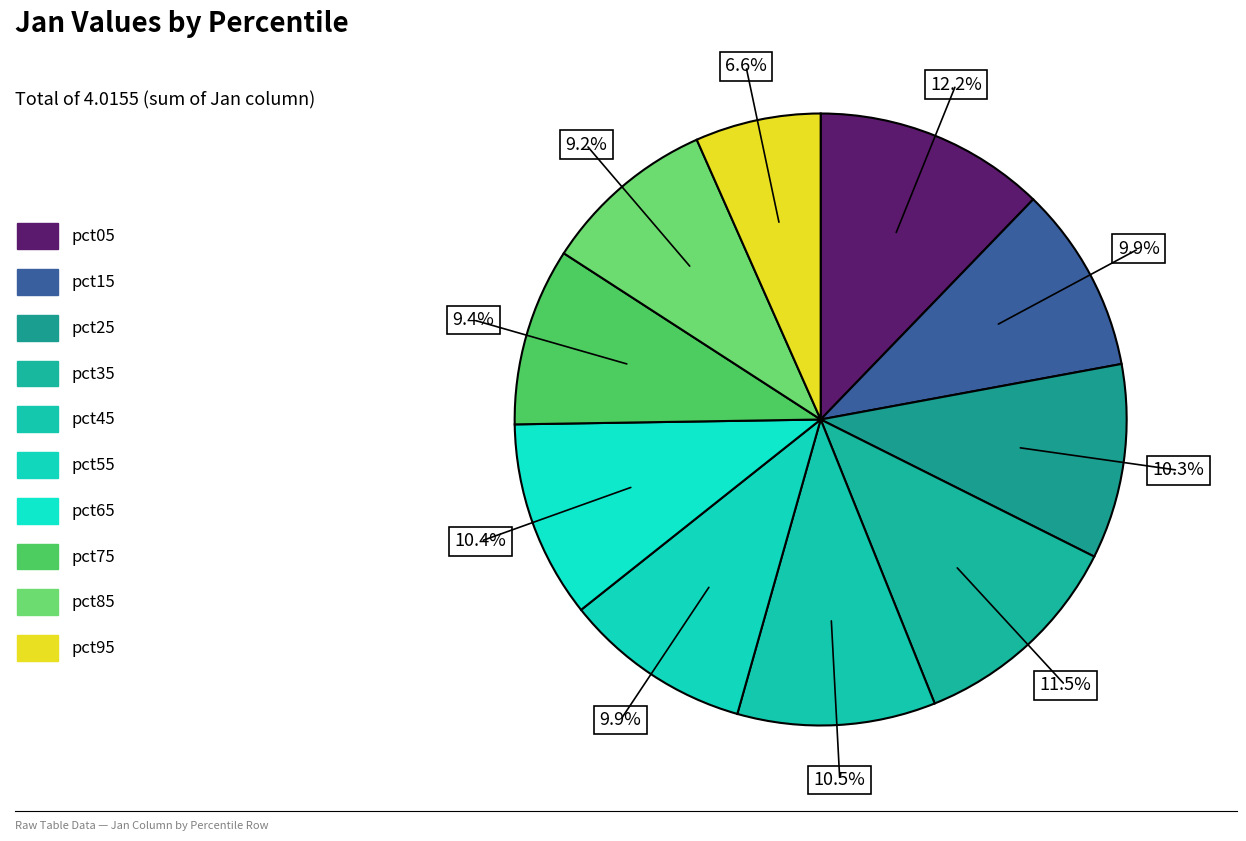

How many segments does this pie chart have?

10